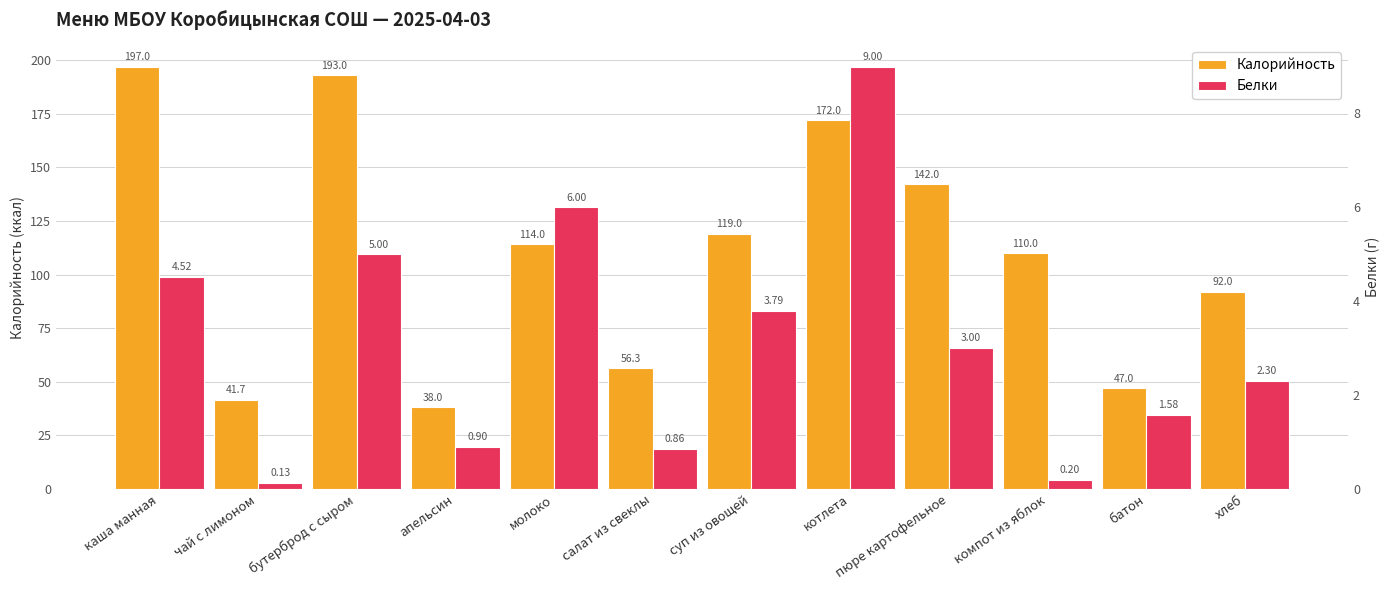

At which label does Белки reach its peak?

котлета